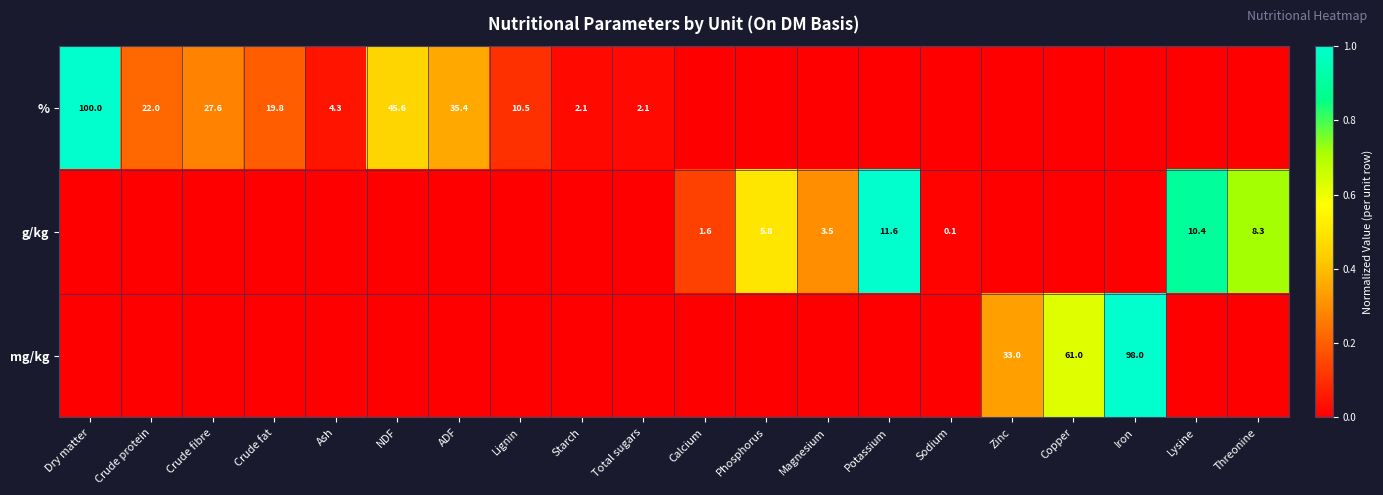

What is the difference between the % values at NDF and Total sugars?

43.5